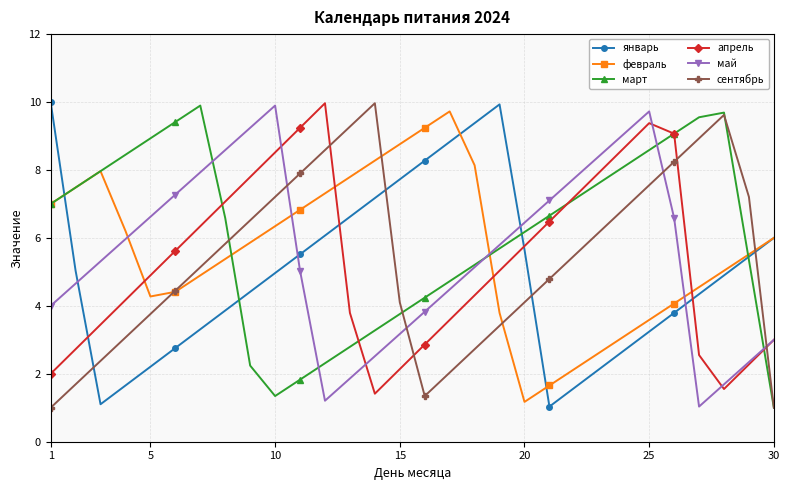

How many data points does each series have?

30